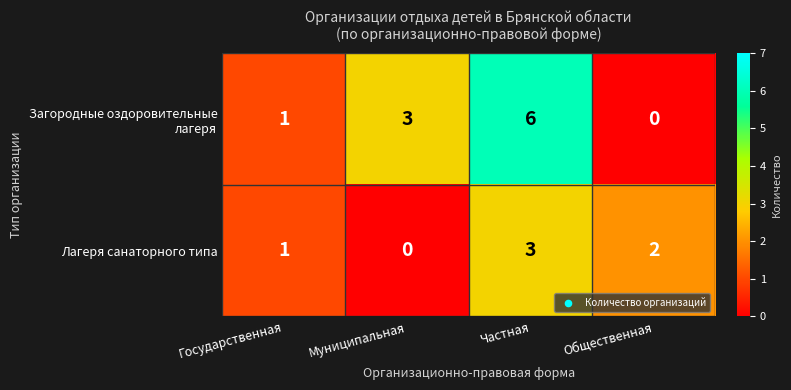

What is the difference between the highest and lowest values at Муниципальная?

3